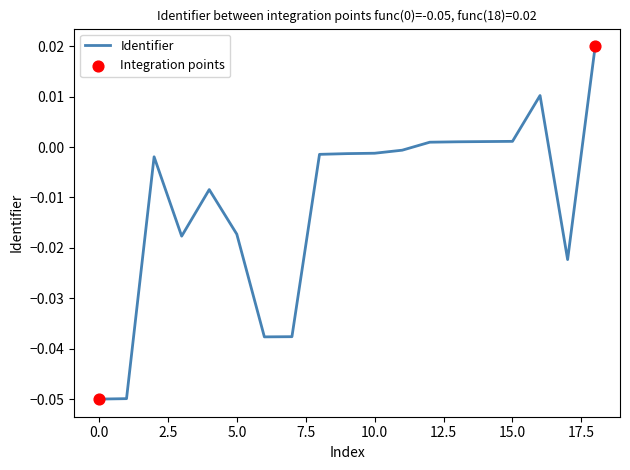

How many lines are shown in the chart?

1